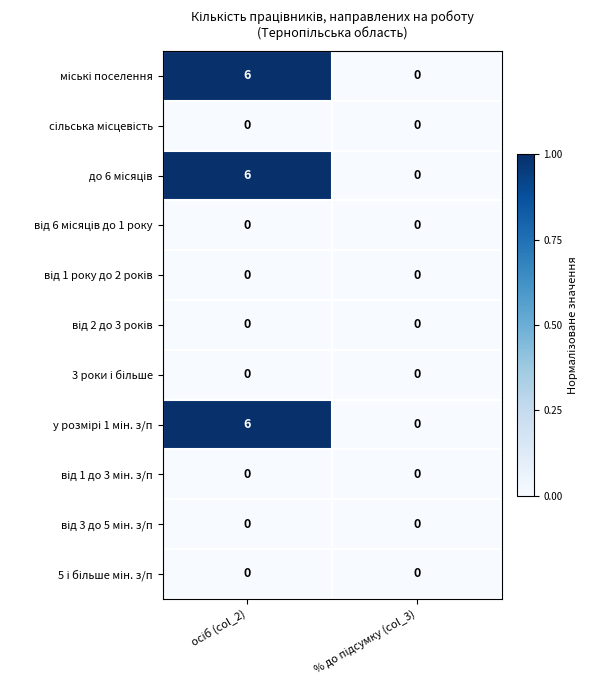

At which category is the sum across all series the highest?

осіб (col_2)